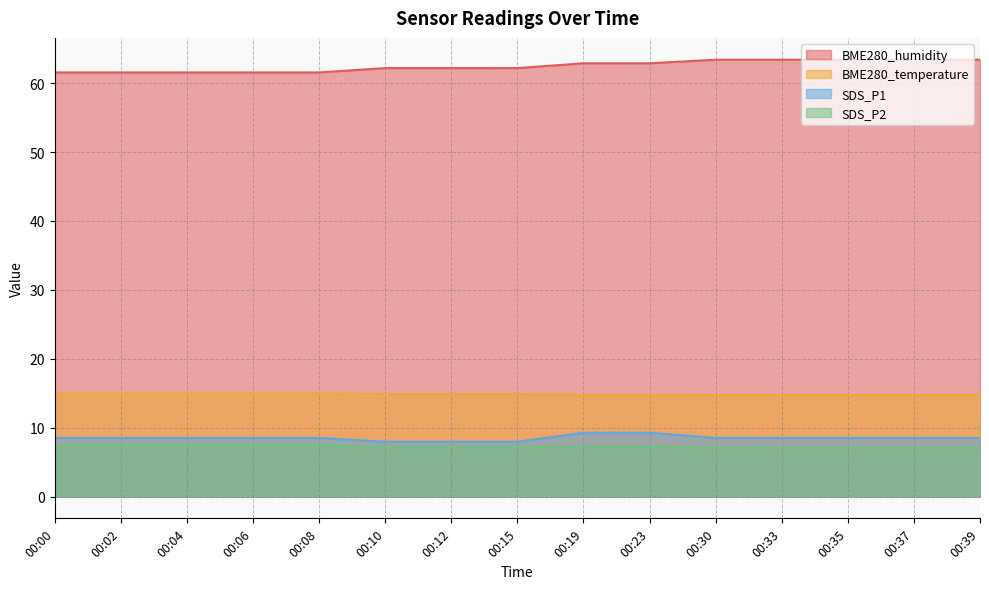

True or false: BME280_temperature has a value of 22.9 at 00:33.

False